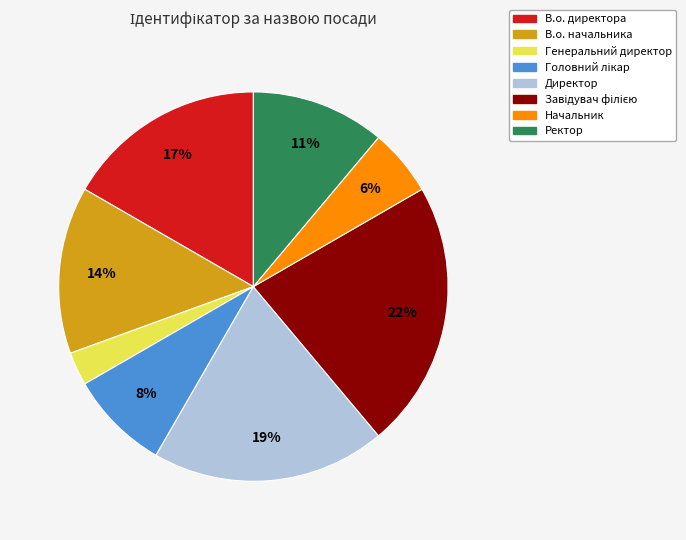

Which has a higher value, Ректор or Генеральний директор?

Ректор